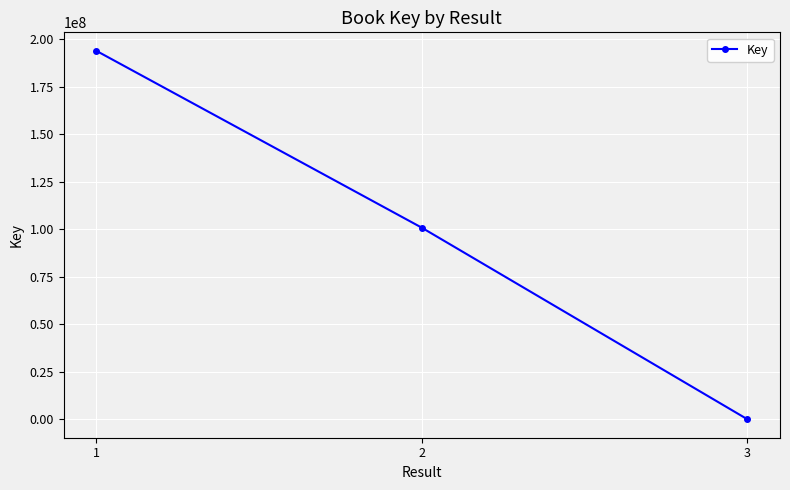

How many categories are shown in the chart?

3